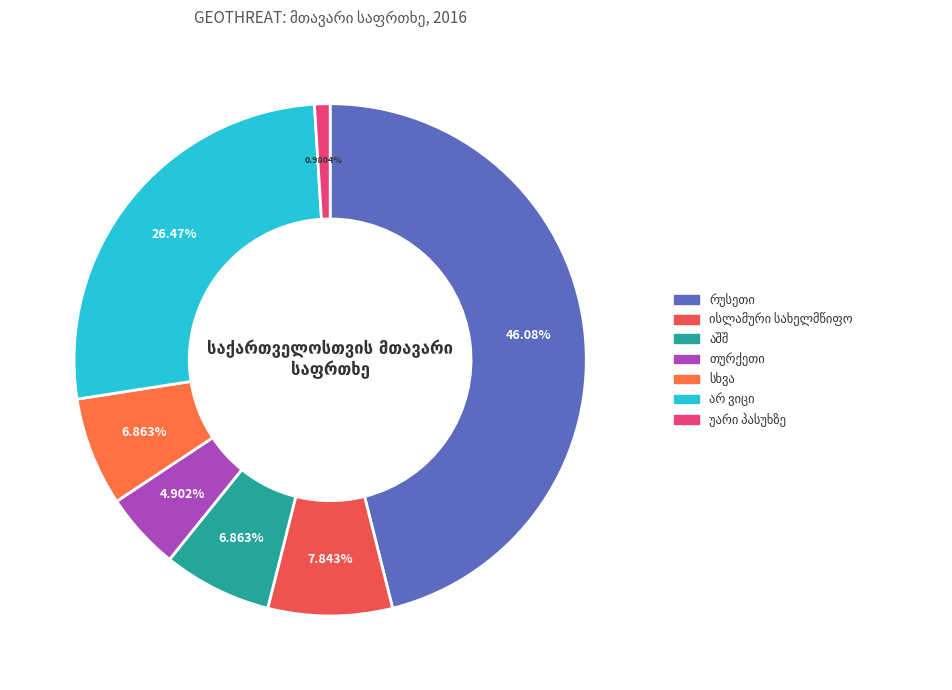

Does any single category account for the majority?

No